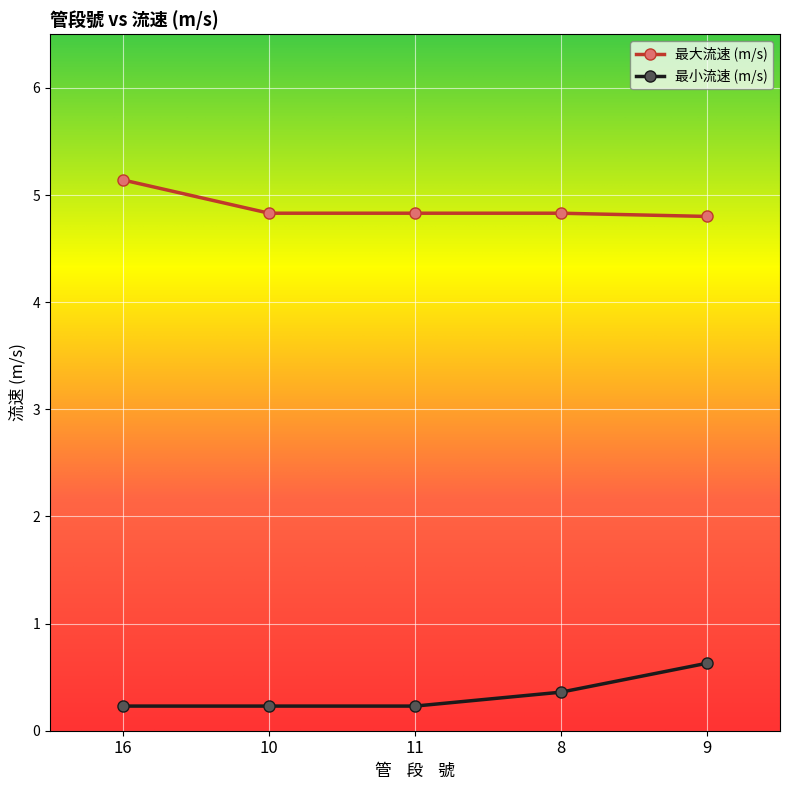

True or false: 最大流速 (m/s) and 最小流速 (m/s) intersect in this chart.

False